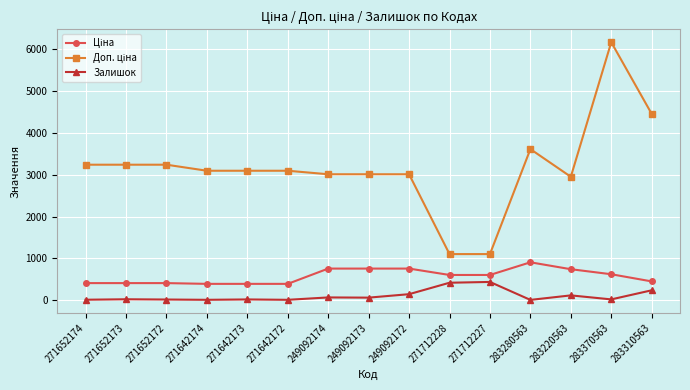

What is the difference between the maximum and minimum values in the Залишок series?

430.0